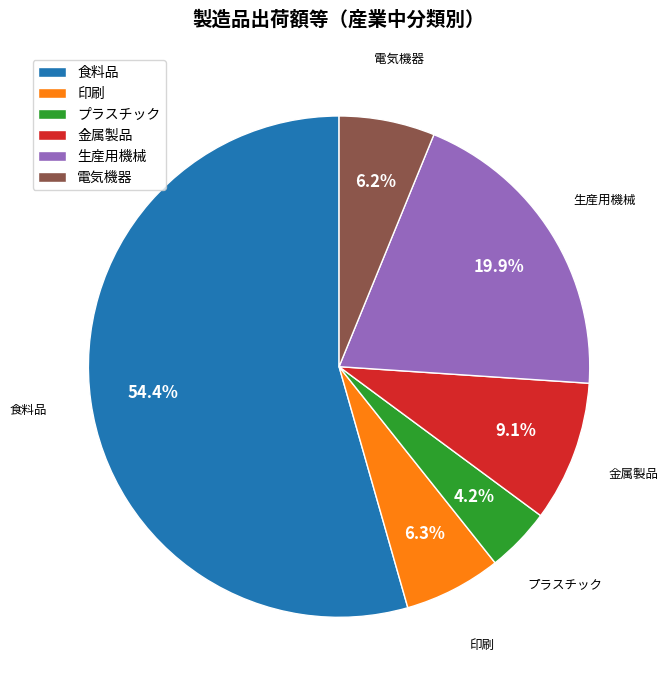

Is the sum of 印刷 and 電気機器 greater than half?

No